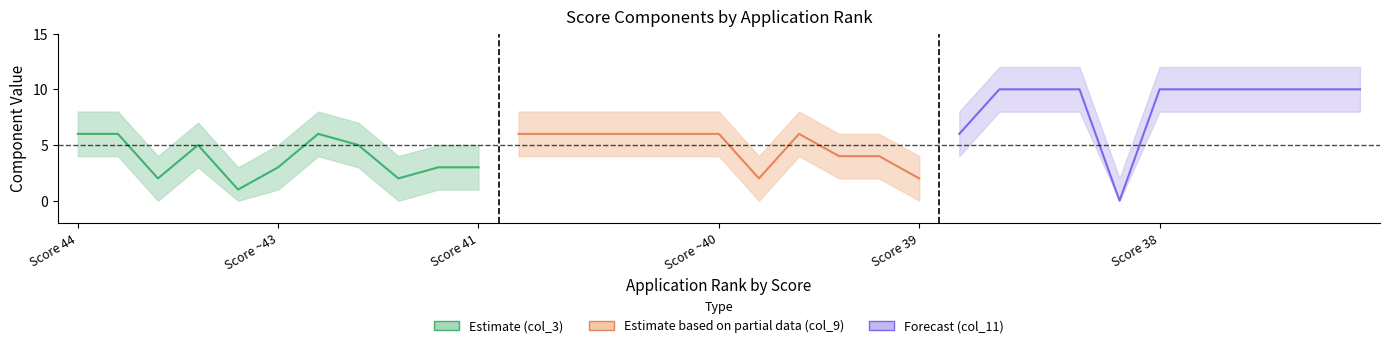

How many Estimate based on partial data (col_9) values are between 4 and 6?

9